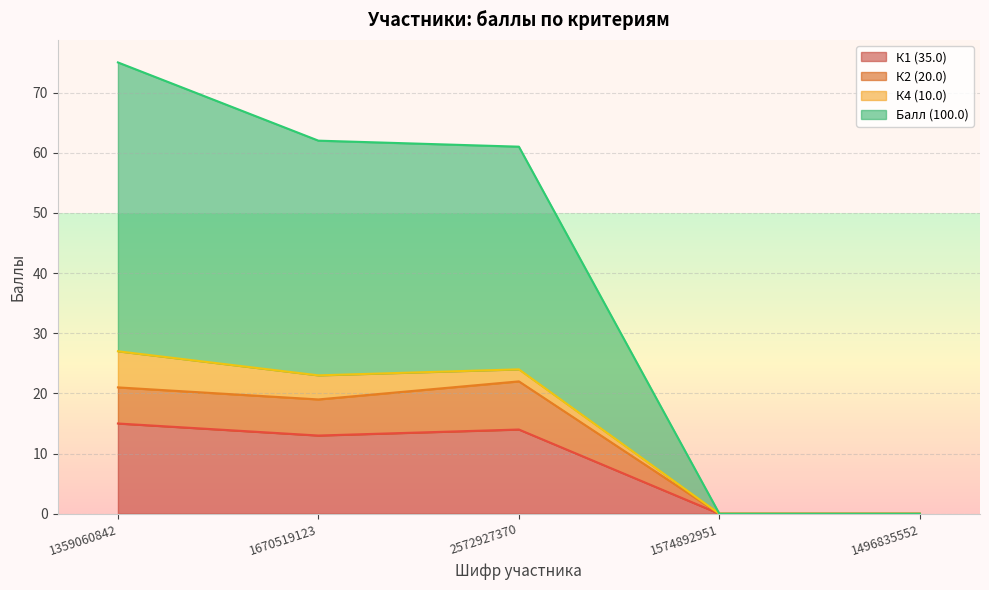

Does the chart display data point markers on the line(s)?

No